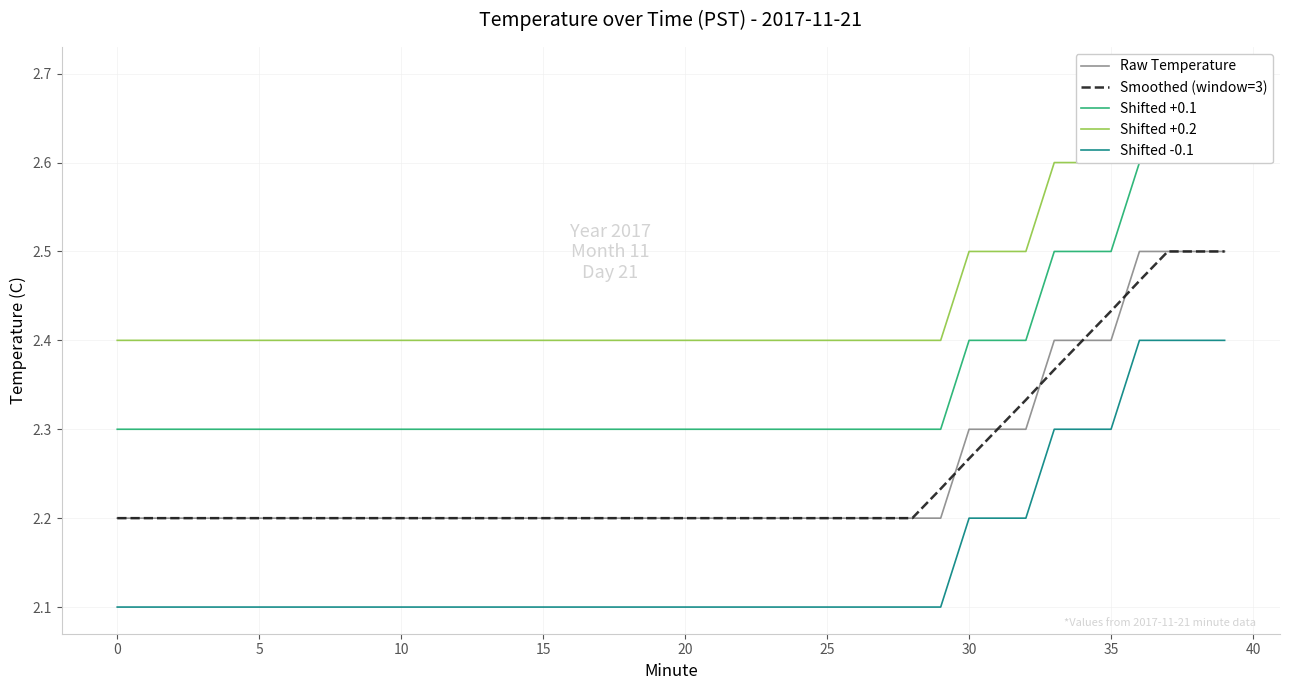

True or false: Raw Temperature and Shifted -0.1 cross at least once.

False